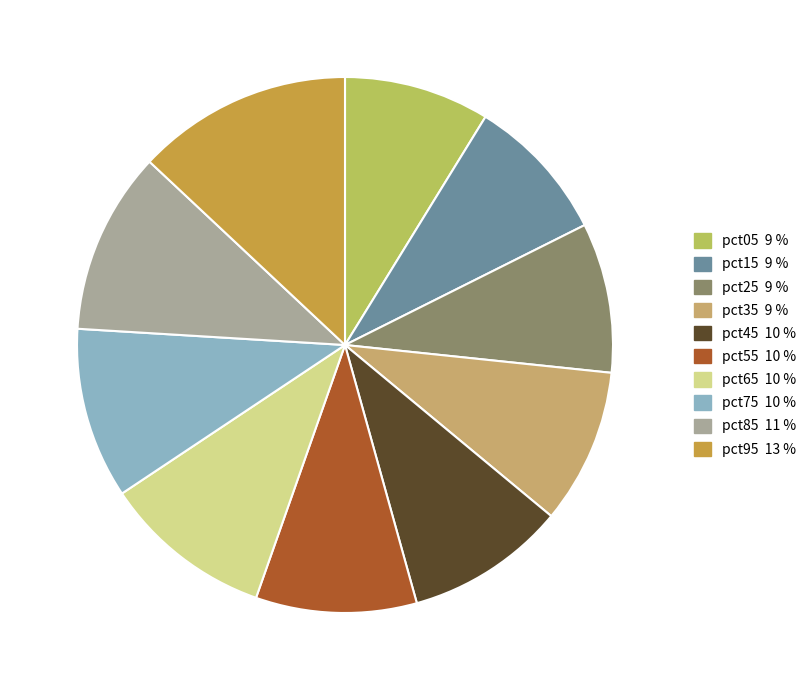

What is the change in value from pct35 to pct95?

+0.2